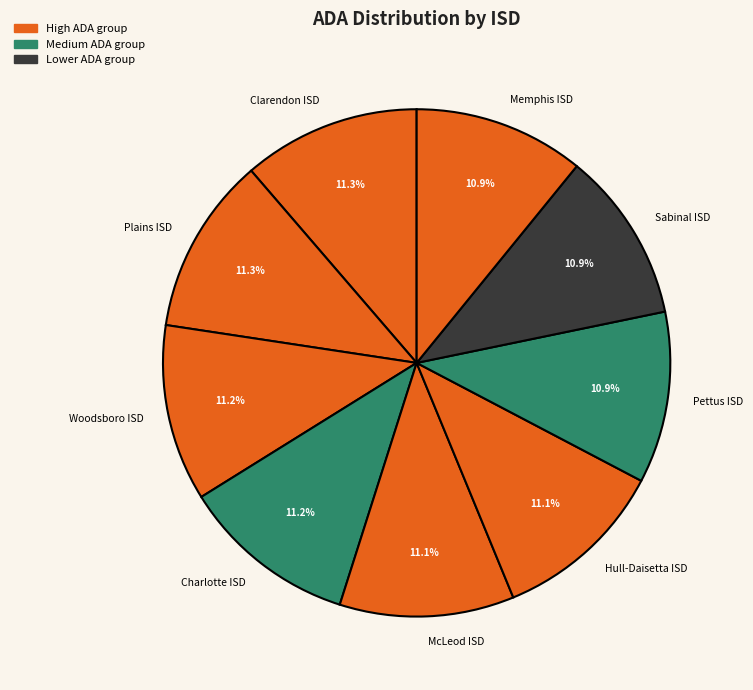

Is it true that Sabinal ISD is 21% of the pie?

False